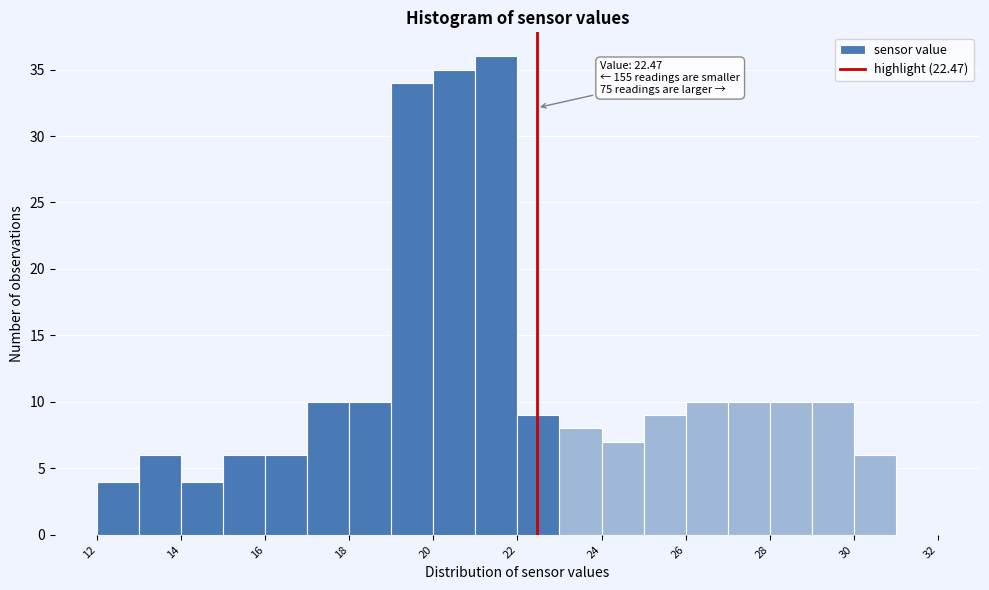

Over which range of the x-axis is the bar tallest?

21 to 22